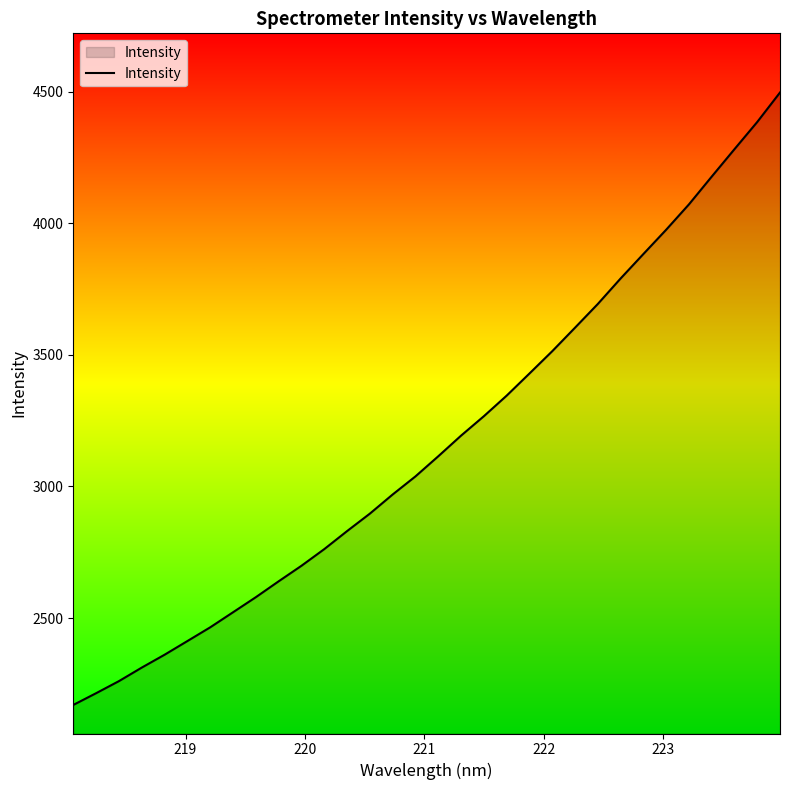

What is the difference between the maximum and minimum values?

2326.7